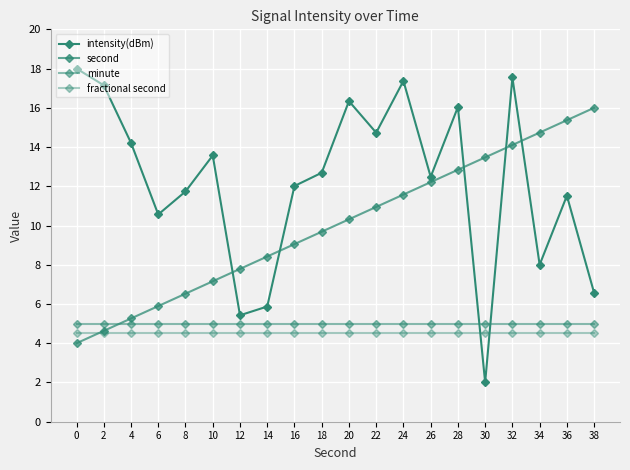

Is the value of intensity(dBm) at 20 greater than the value of minute at 2?

Yes